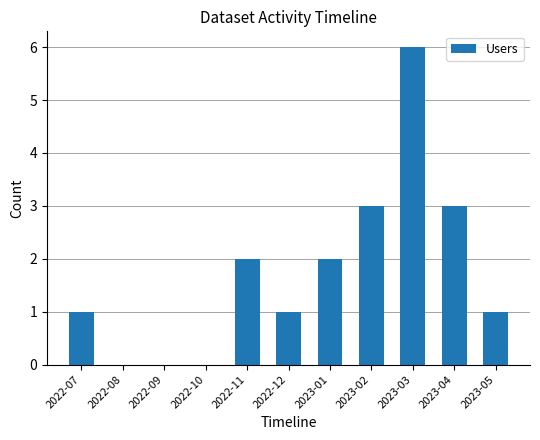

Read the value at 2023-03.

6